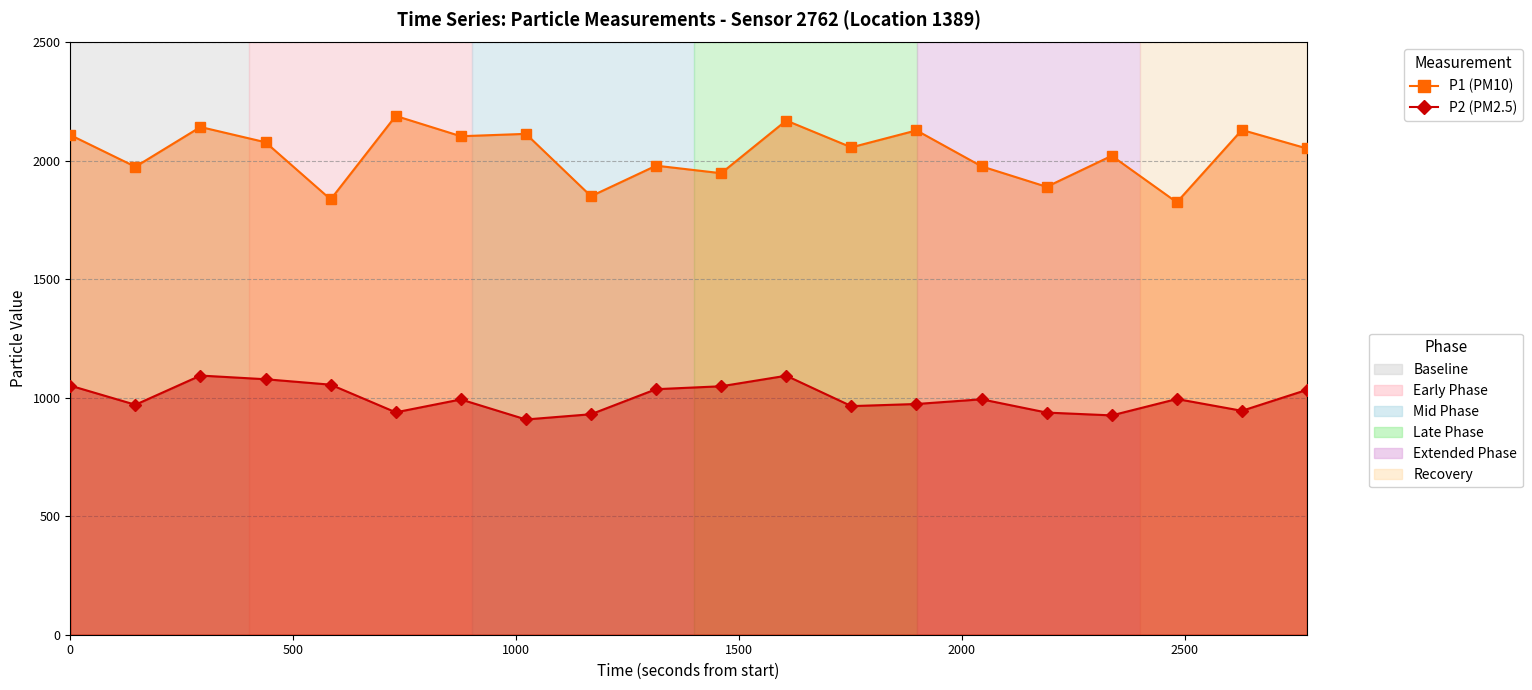

What is the average value of the P2 series?

998.6